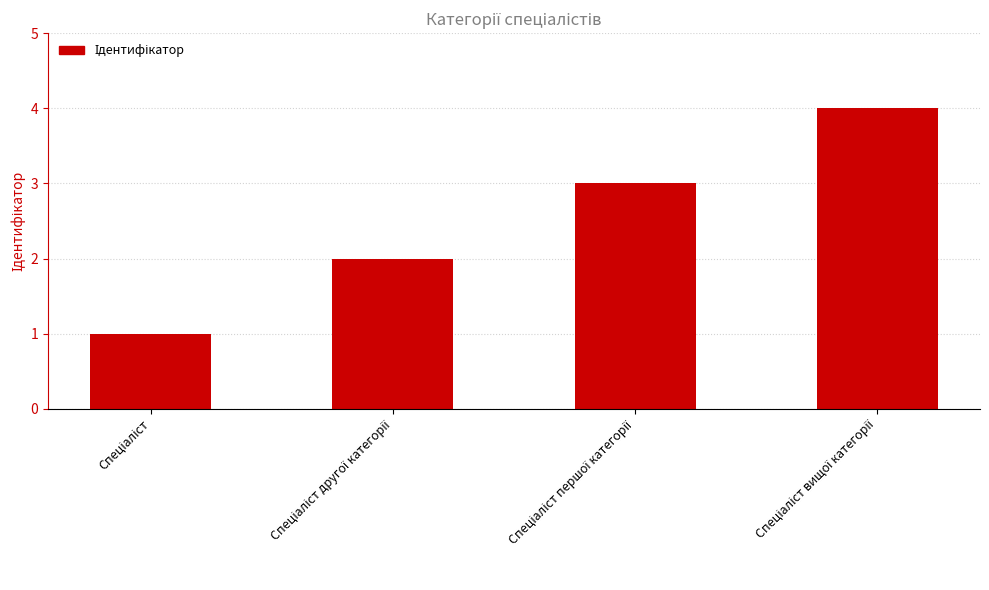

What is the sum of all values?

10